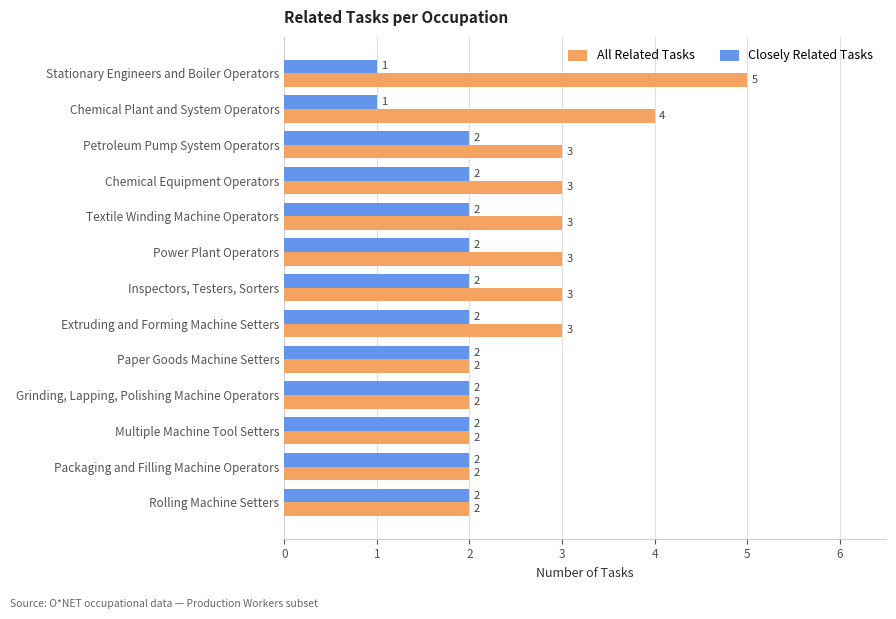

Rank the series by their maximum value, from highest to lowest.

All Related Tasks, Closely Related Tasks